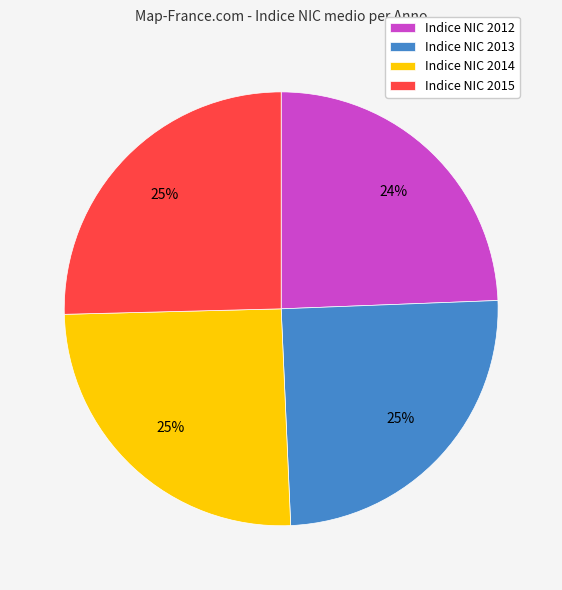

To the nearest percent, what is the difference between the largest and smallest slice percentages?

1%